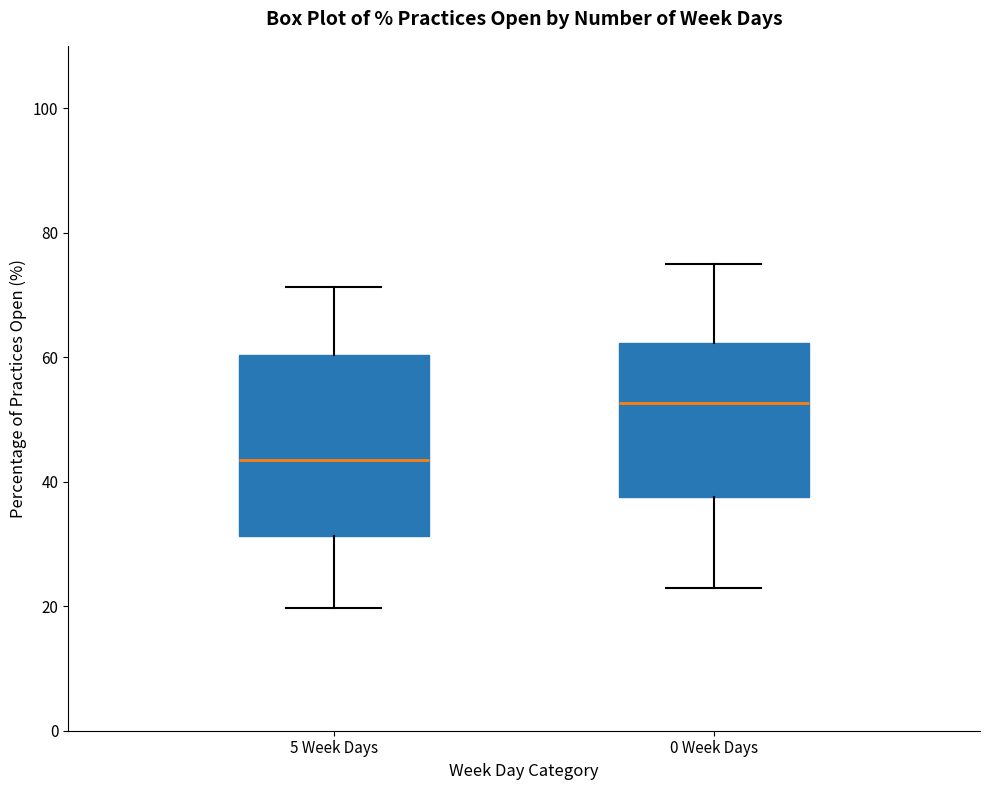

Reading left to right, transcribe this box plot: for each box, give where its median line is, the range the box spans, and where its two whiskers end, as read against the y-axis. The values are not printed on the chart, so give them approximately, as read against the axis.

5 Week Days: median 44, box 32 to 60, whiskers 20 to 72
0 Week Days: median 52, box 38 to 62, whiskers 22 to 76